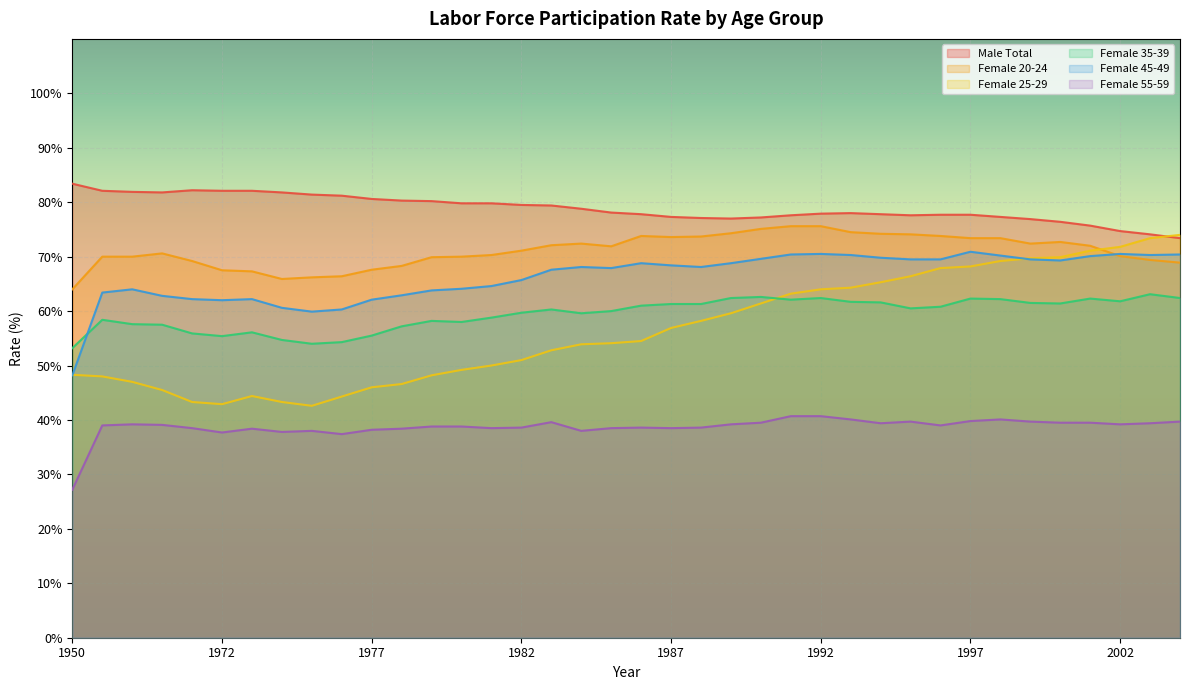

The value of Female 25-29 at 1980 is 49.2. True or false?

True